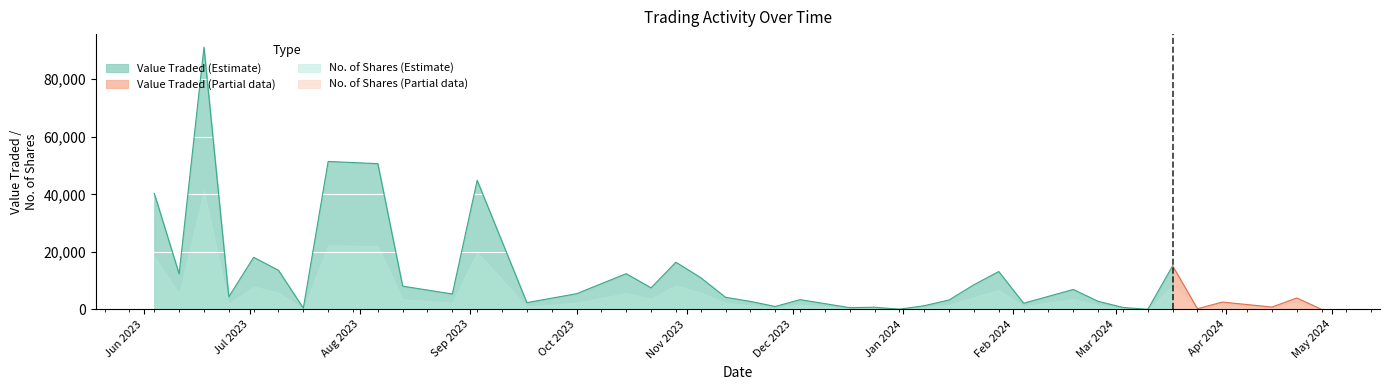

How many categories are shown in the chart?

40